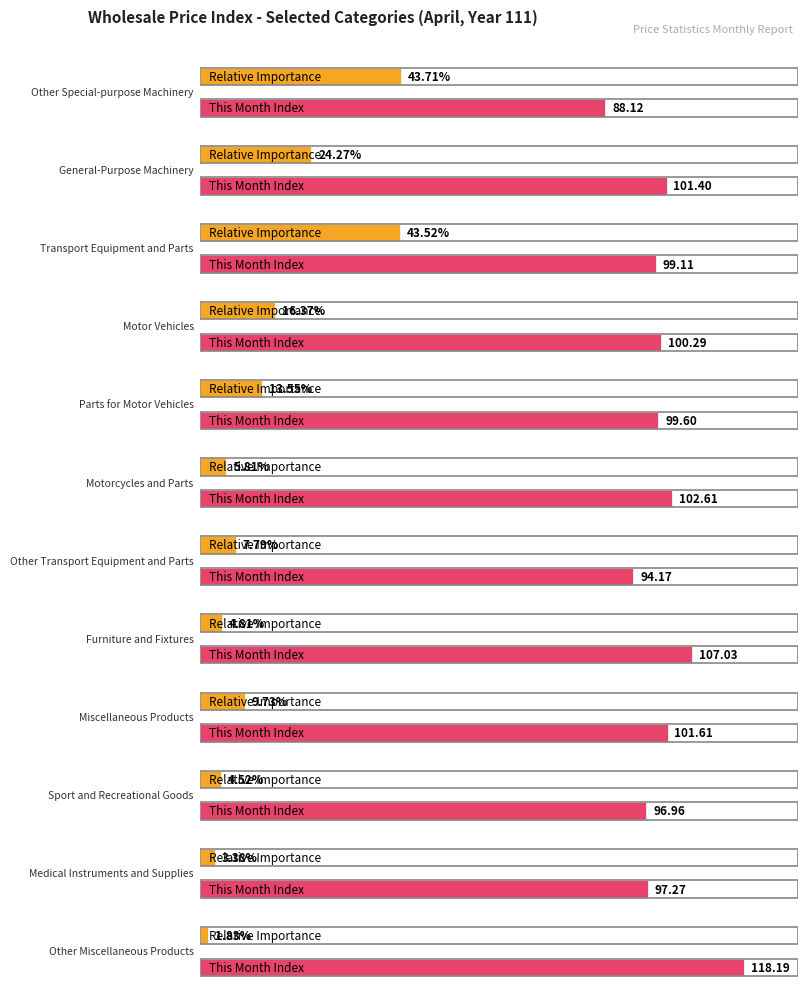

Are the bars horizontal?

Yes